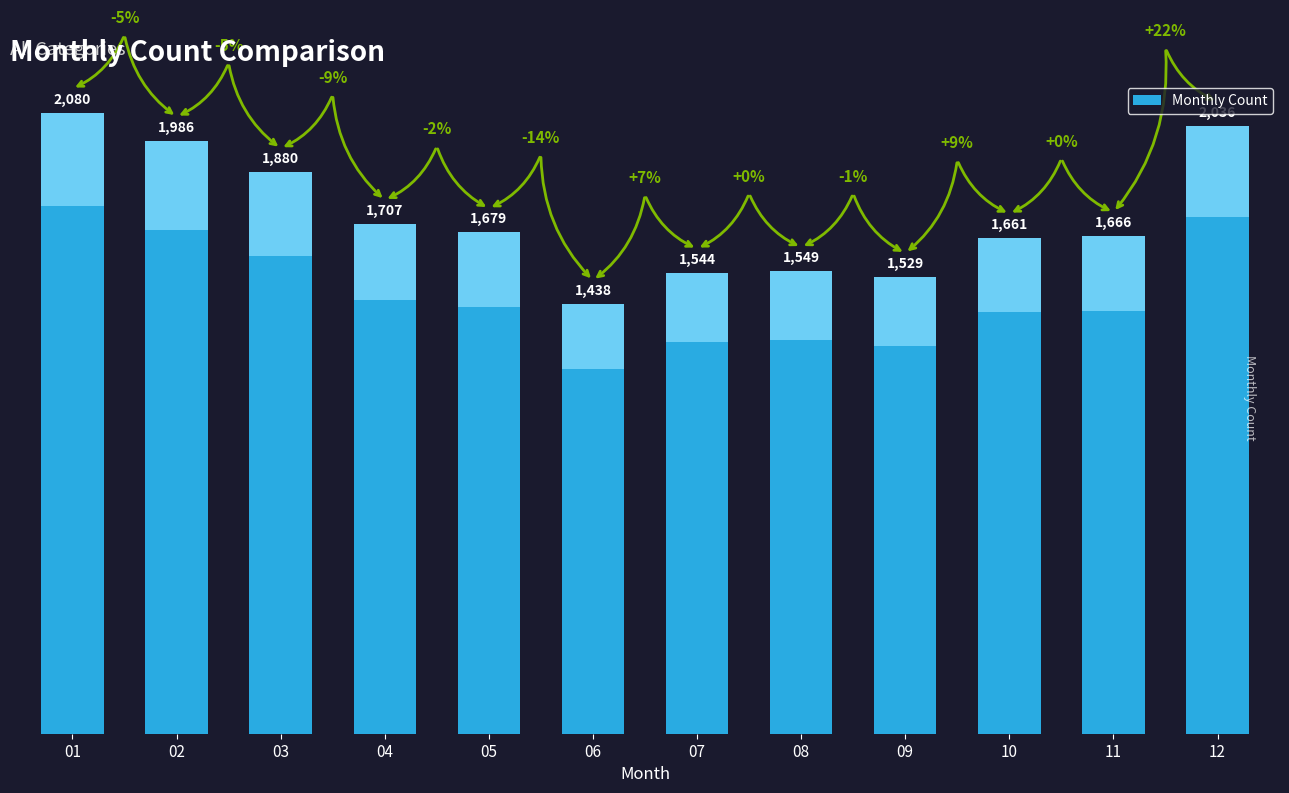

Reading left to right, transcribe all the data shown in this chart.

2080	1986	1880	1707	1679	1438	1544	1549	1529	1661	1666	2036